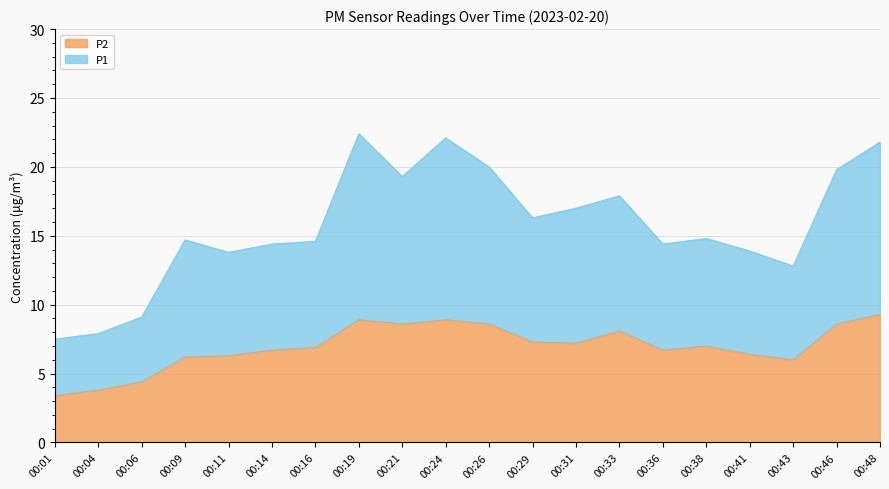

Reading left to right, extract all data points from this chart.

P1: 00:01=7.5	00:04=7.9	00:06=9.1	00:09=14.7	00:11=13.8	00:14=14.4	00:16=14.6	00:19=22.4	00:21=19.3	00:24=22.1	00:26=20.0	00:29=16.3	00:31=17.0	00:33=17.9	00:36=14.4	00:38=14.8	00:41=13.9	00:43=12.8	00:46=19.8	00:48=21.8
P2: 00:01=3.4	00:04=3.8	00:06=4.4	00:09=6.2	00:11=6.3	00:14=6.7	00:16=6.9	00:19=8.9	00:21=8.6	00:24=8.9	00:26=8.6	00:29=7.3	00:31=7.2	00:33=8.1	00:36=6.7	00:38=7.0	00:41=6.4	00:43=6.0	00:46=8.6	00:48=9.3